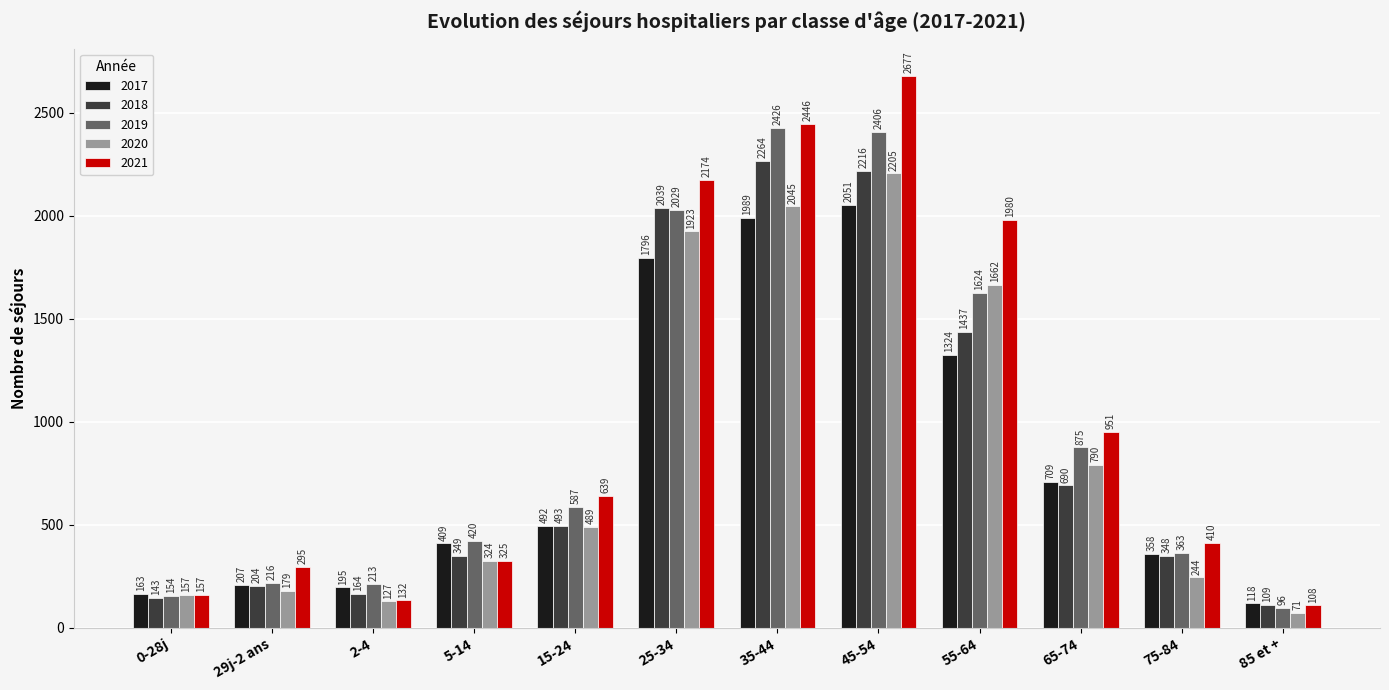

Reading left to right, transcribe all the data shown in this chart.

2017: 0-28j=163	29j-2 ans=207	2-4=195	5-14=409	15-24=492	25-34=1796	35-44=1989	45-54=2051	55-64=1324	65-74=709	75-84=358	85 et +=118
2018: 0-28j=143	29j-2 ans=204	2-4=164	5-14=349	15-24=493	25-34=2039	35-44=2264	45-54=2216	55-64=1437	65-74=690	75-84=348	85 et +=109
2019: 0-28j=154	29j-2 ans=216	2-4=213	5-14=420	15-24=587	25-34=2029	35-44=2426	45-54=2406	55-64=1624	65-74=875	75-84=363	85 et +=96
2020: 0-28j=157	29j-2 ans=179	2-4=127	5-14=324	15-24=489	25-34=1923	35-44=2045	45-54=2205	55-64=1662	65-74=790	75-84=244	85 et +=71
2021: 0-28j=157	29j-2 ans=295	2-4=132	5-14=325	15-24=639	25-34=2174	35-44=2446	45-54=2677	55-64=1980	65-74=951	75-84=410	85 et +=108